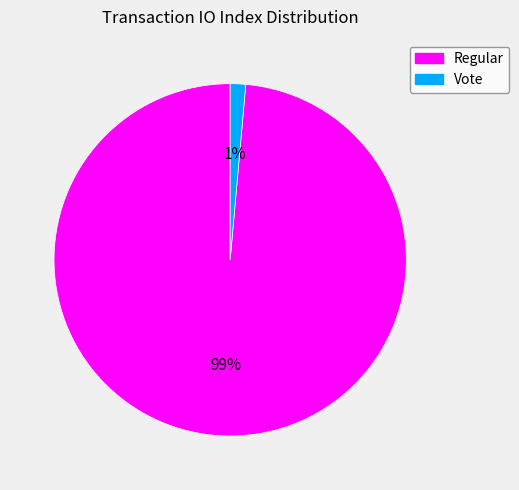

To the nearest percent, what is the average slice percentage?

50%